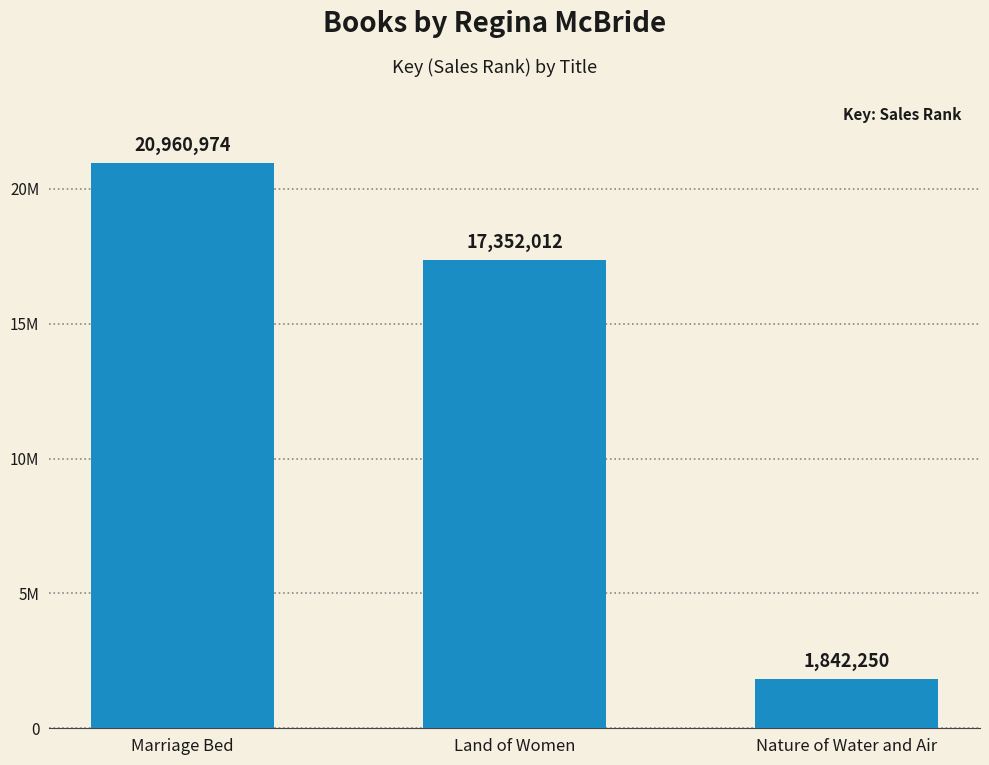

What is the maximum value shown in the chart?

20960974